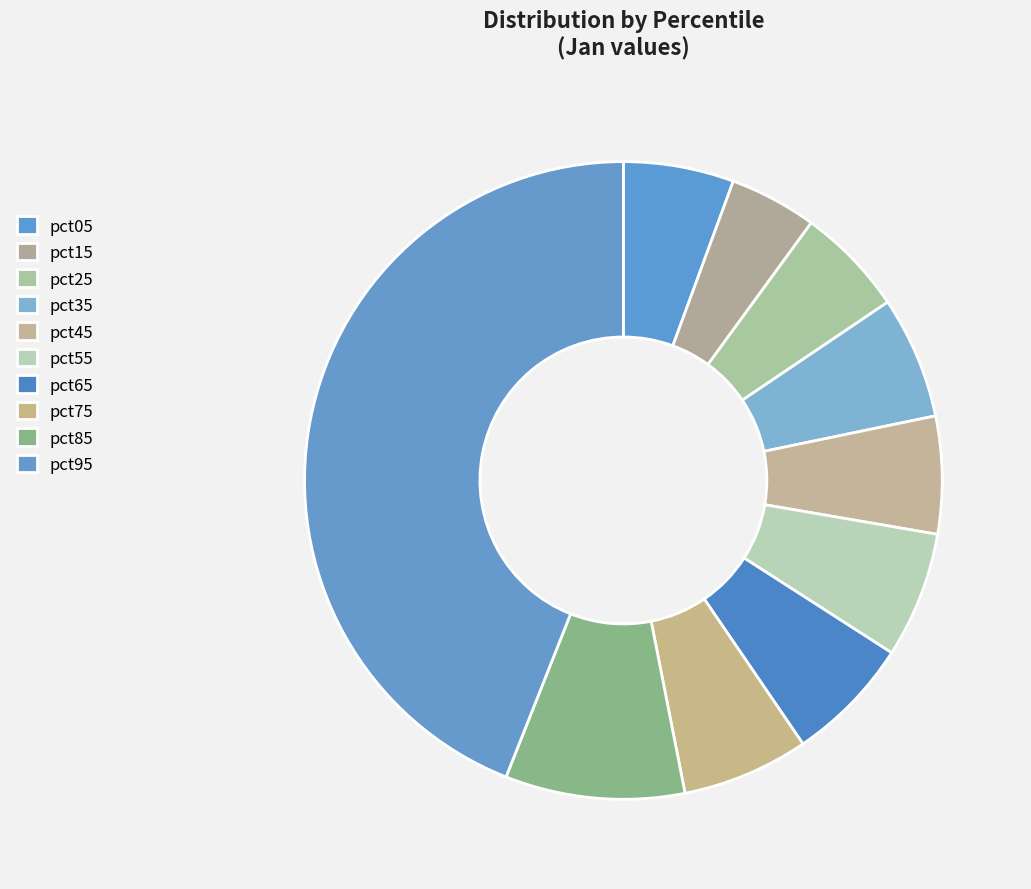

Which slice is the smallest?

pct15